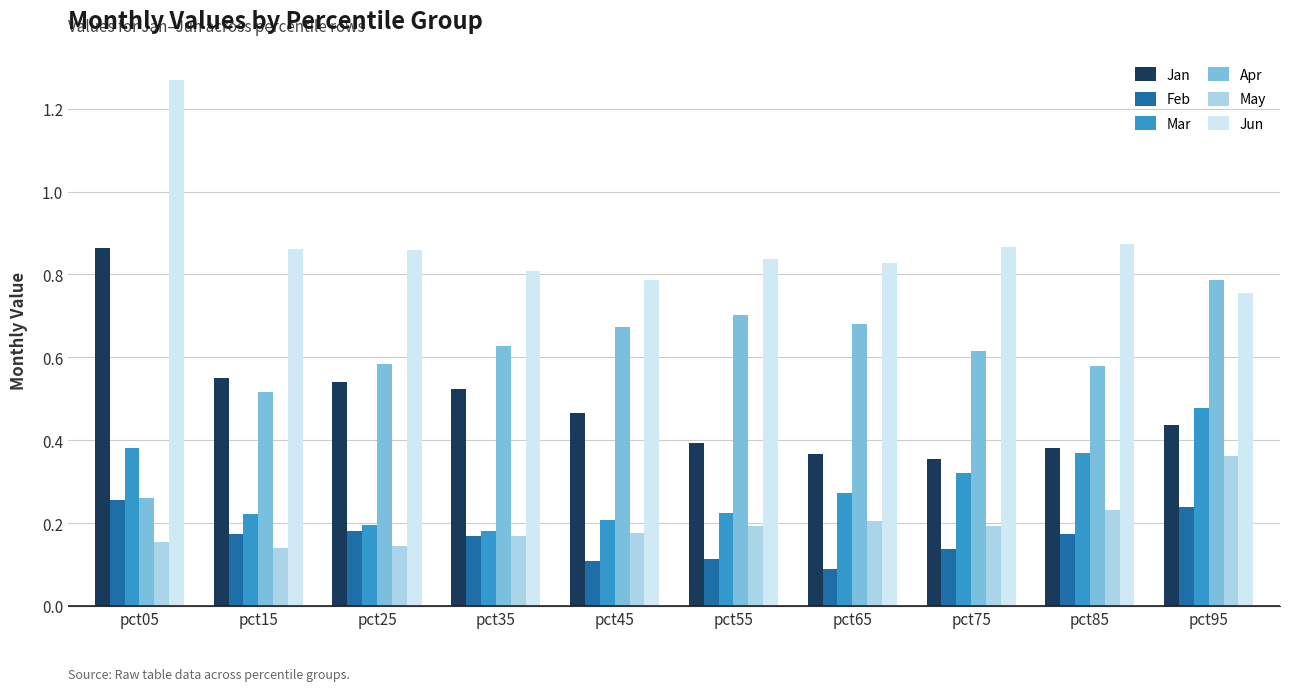

Rank the series by their maximum value, from lowest to highest.

Feb, May, Mar, Apr, Jan, Jun